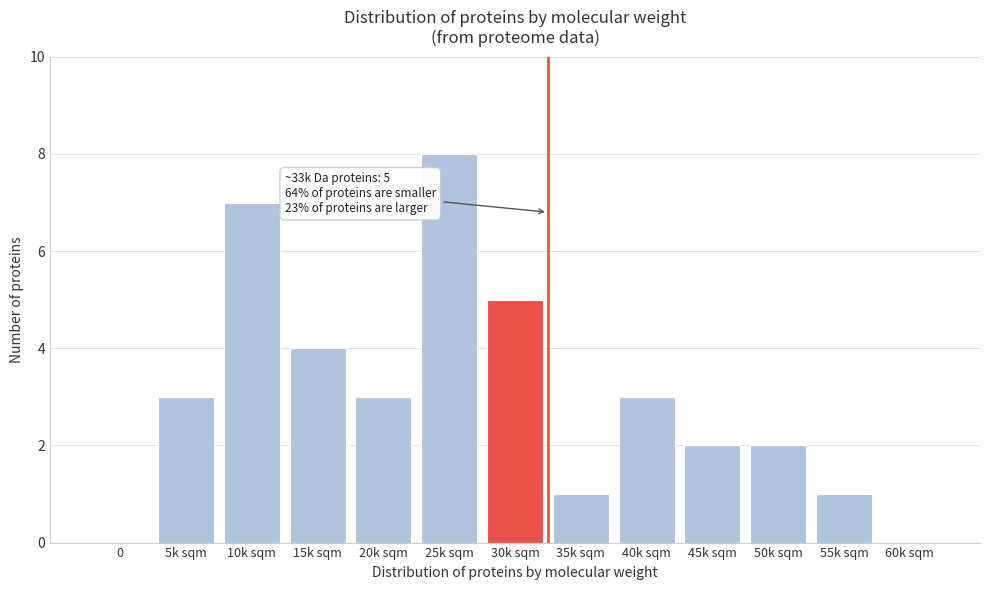

Reading right to left, extract all data points from this chart.

60k sqm=0	55k sqm=1	50k sqm=2	45k sqm=2	40k sqm=3	35k sqm=1	30k sqm=5	25k sqm=8	20k sqm=3	15k sqm=4	10k sqm=7	5k sqm=3	0=0